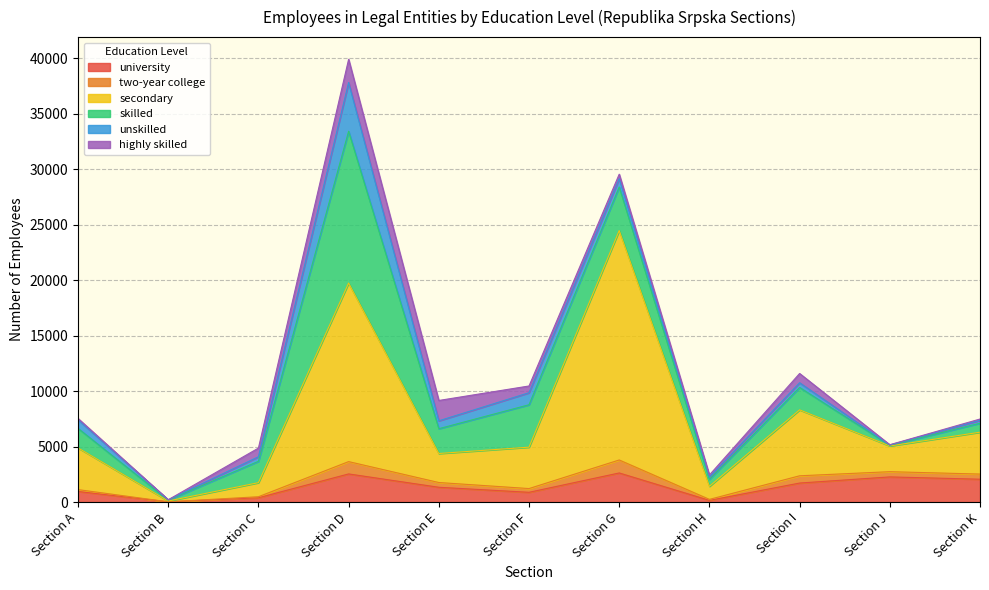

True or false: two-year college and unskilled cross at least once.

True